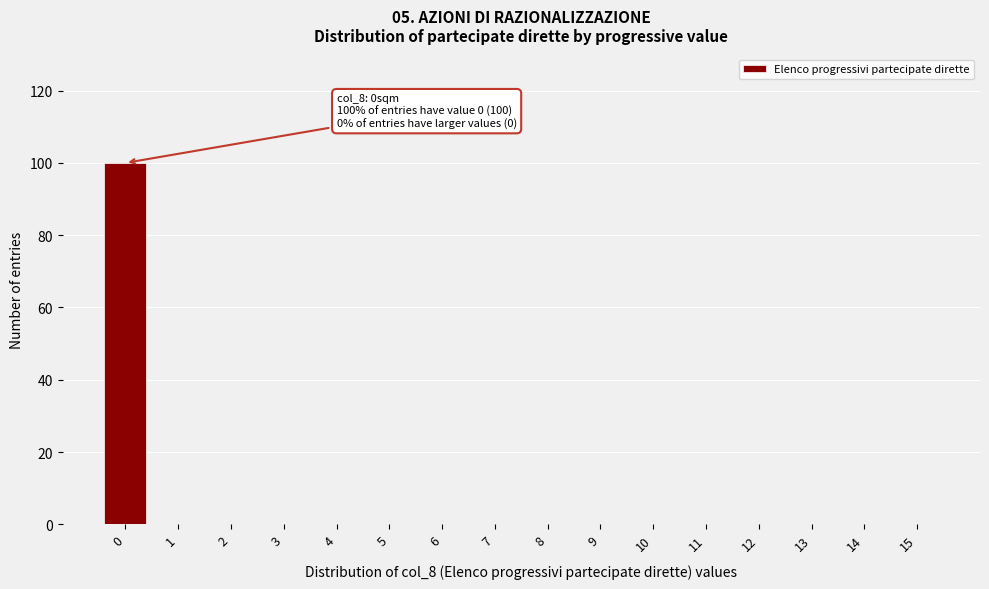

Reading left to right, what are all the values shown in this chart?

0=100	1=0	2=0	3=0	4=0	5=0	6=0	7=0	8=0	9=0	10=0	11=0	12=0	13=0	14=0	15=0